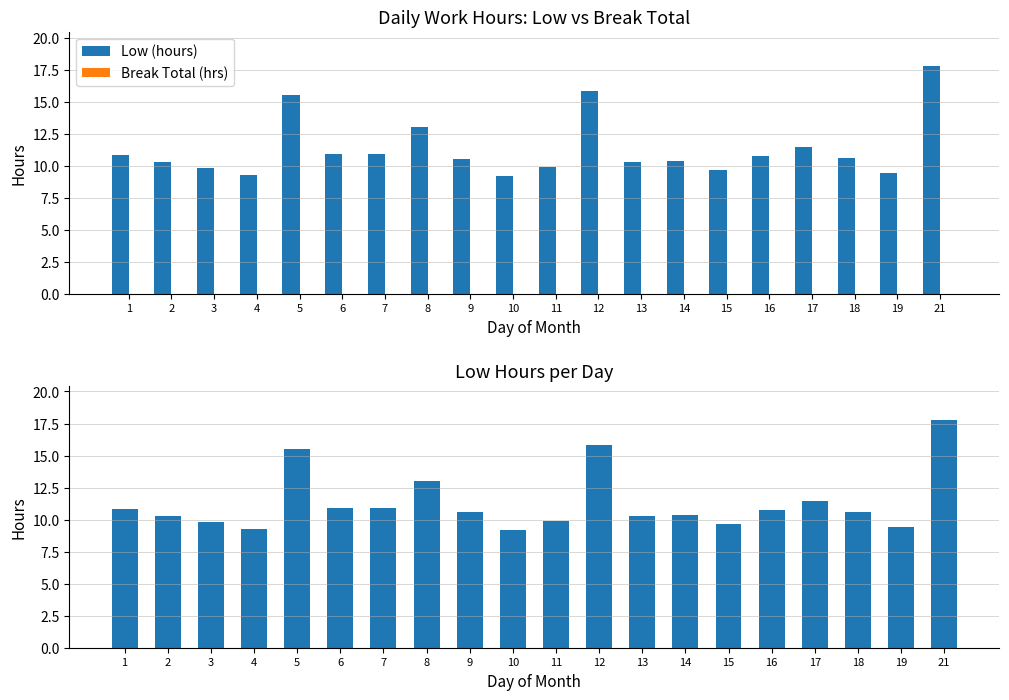

Reading right to left, what are all the values shown in this chart?

Low (hours): 17.8	9.4	10.6	11.4	10.7	9.7	10.4	10.3	15.8	9.9	9.2	10.6	13.0	10.9	10.9	15.5	9.3	9.8	10.3	10.8
Break Total (hrs): 0.0	0.0	0.0	0.0	0.0	0.0	0.0	0.0	0.0	0.0	0.0	0.0	0.0	0.0	0.0	0.0	0.0	0.0	0.0	0.0